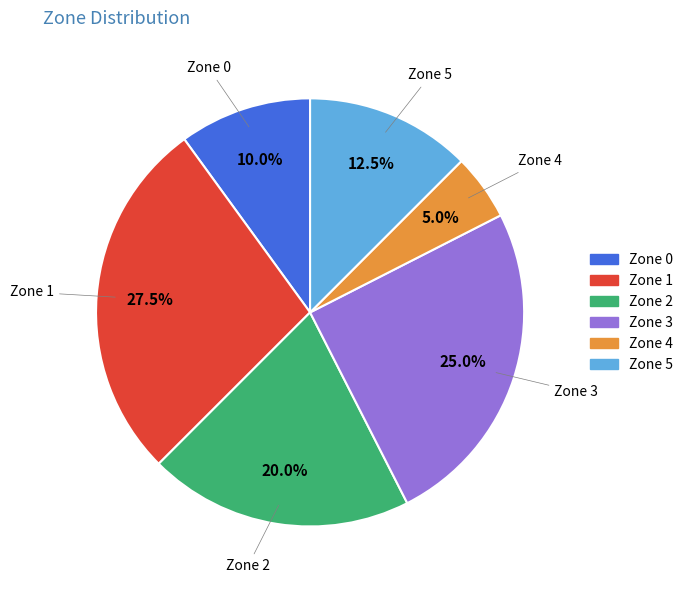

Approximately how many times larger is the value at Zone 2 compared to Zone 4?

4.0